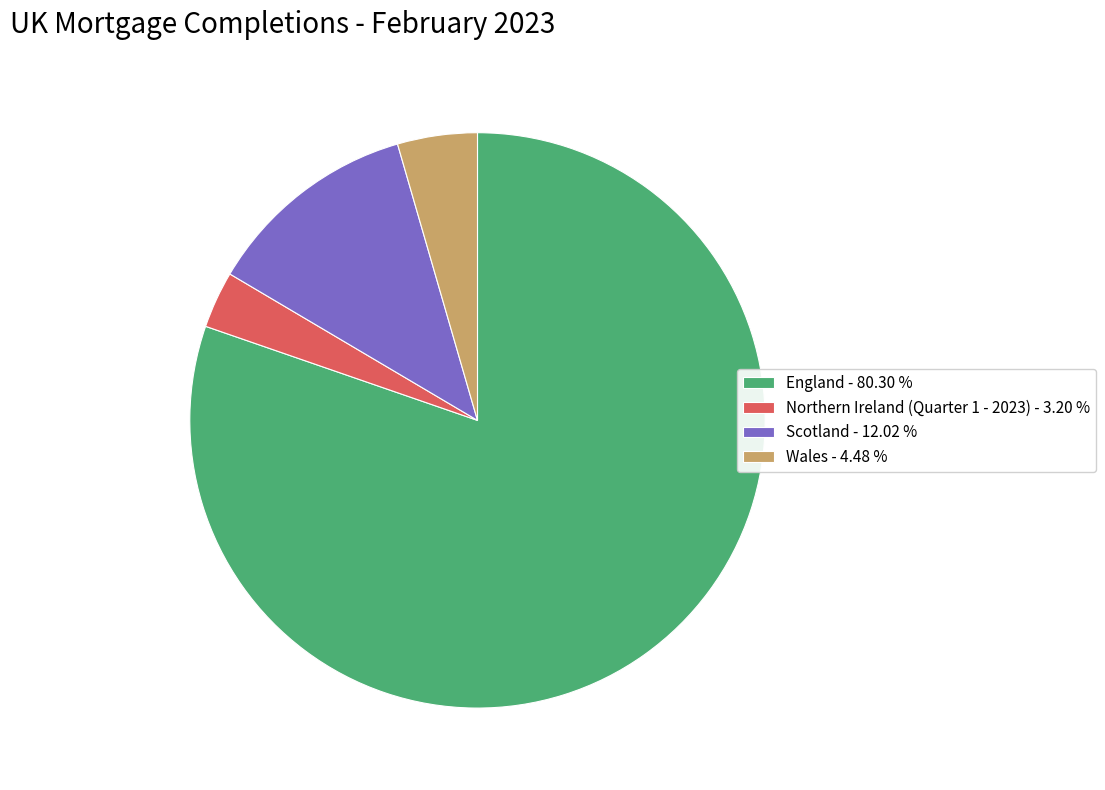

Which slice is the smallest?

Northern Ireland (Quarter 1 - 2023)